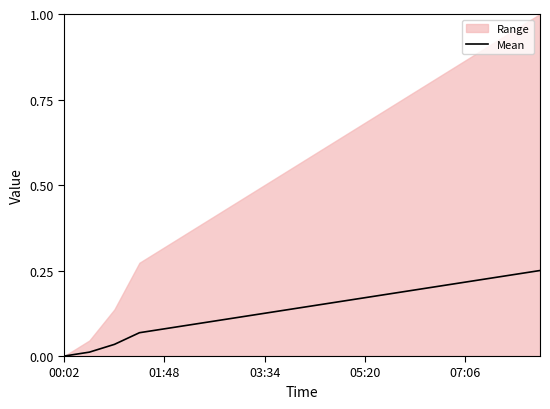

The chart shows a value of 0.0 at 01:48. True or false?

False